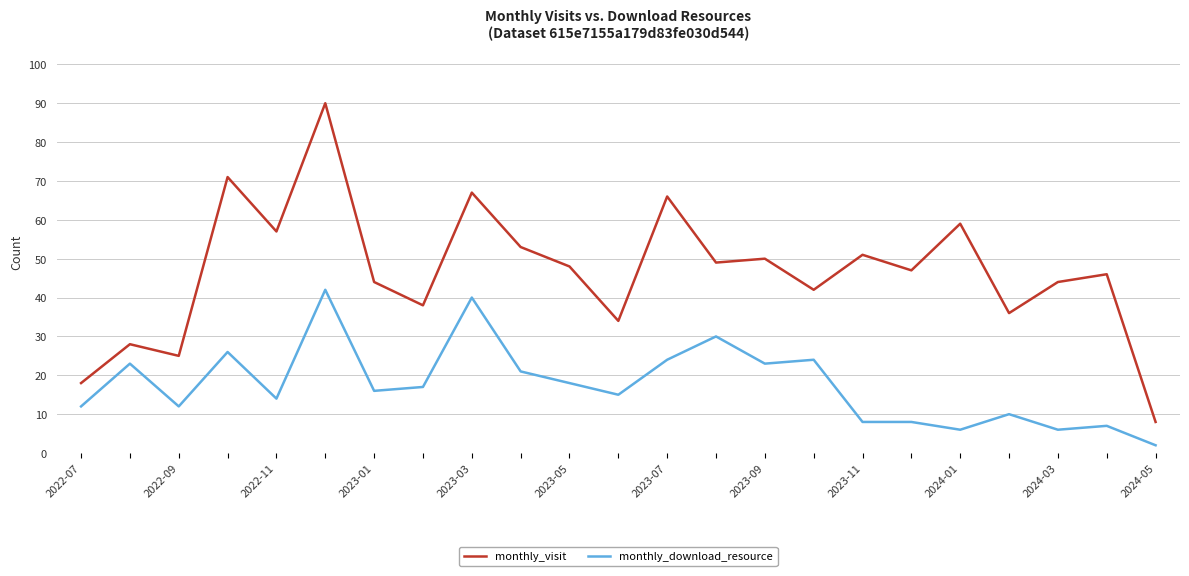

What is the maximum value shown in the chart?

90